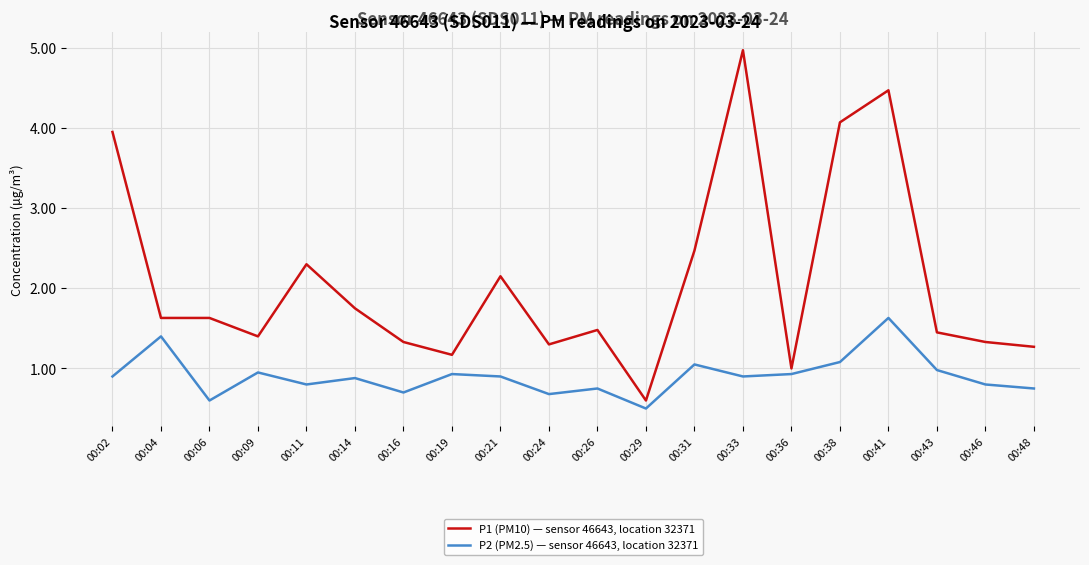

What is the difference between the maximum and minimum values in the P1 (PM10) — sensor 46643, location 32371 series?

4.4